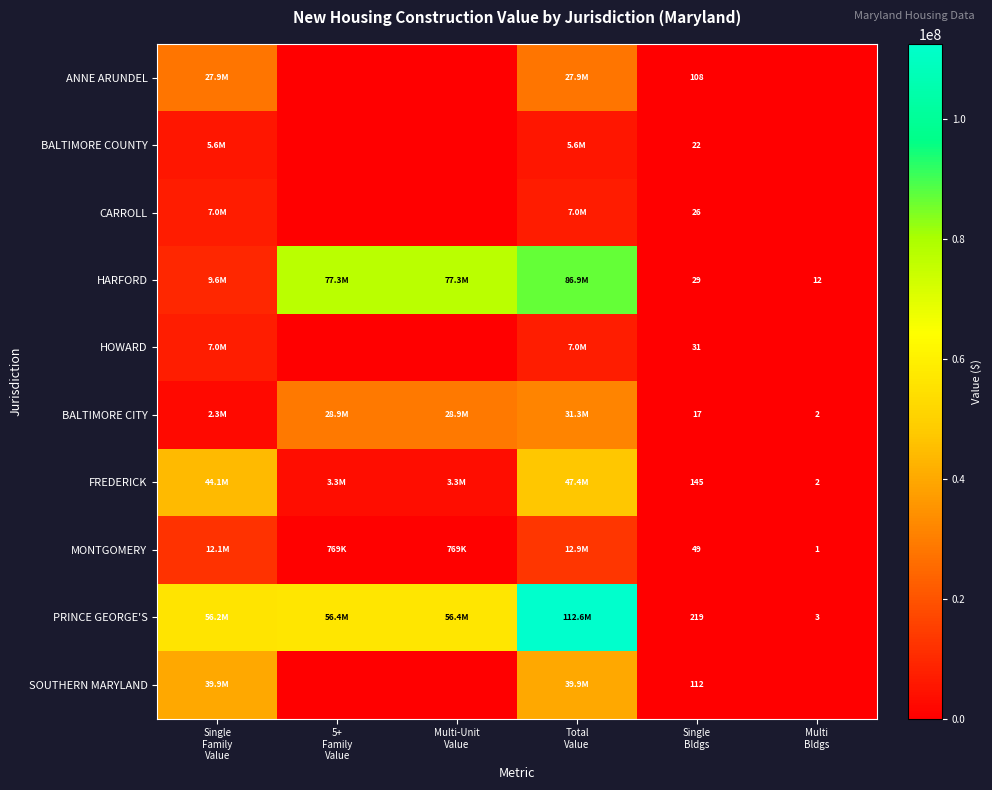

At which label does SOUTHERN MARYLAND first exceed 112?

Single Family Value